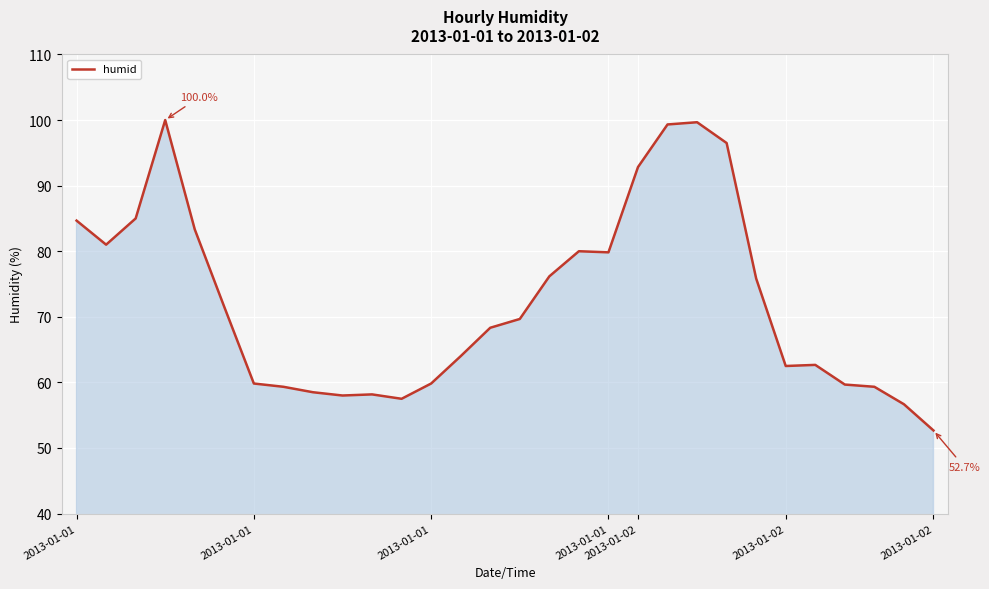

Does the chart display data point markers on the line(s)?

No